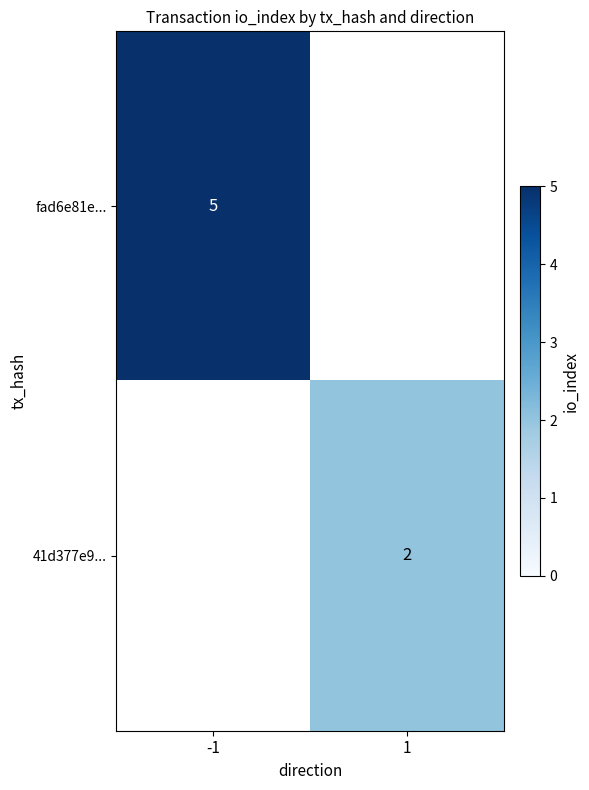

At how many categories does at least one series exceed 4?

1